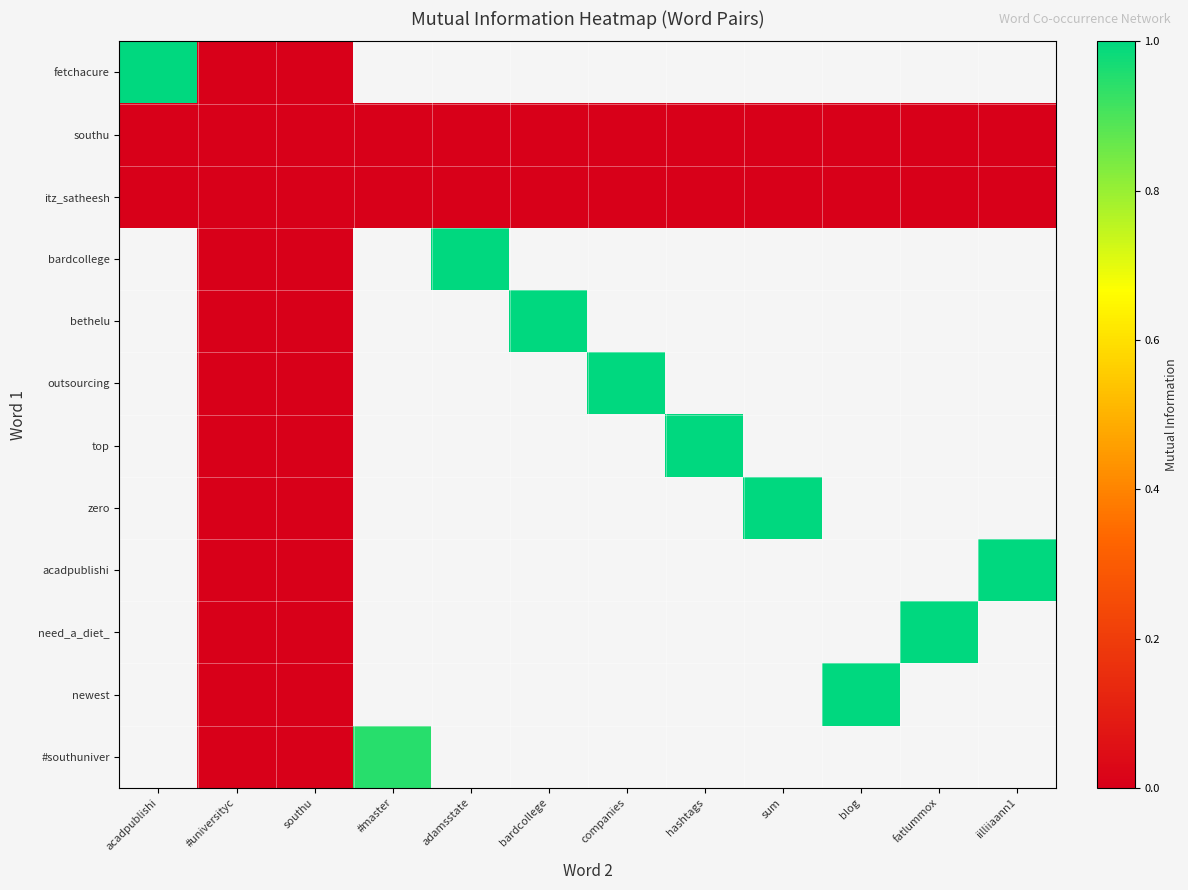

Is the value of itz_satheesh at bardcollege greater than the value of need_a_diet_ at bardcollege?

No